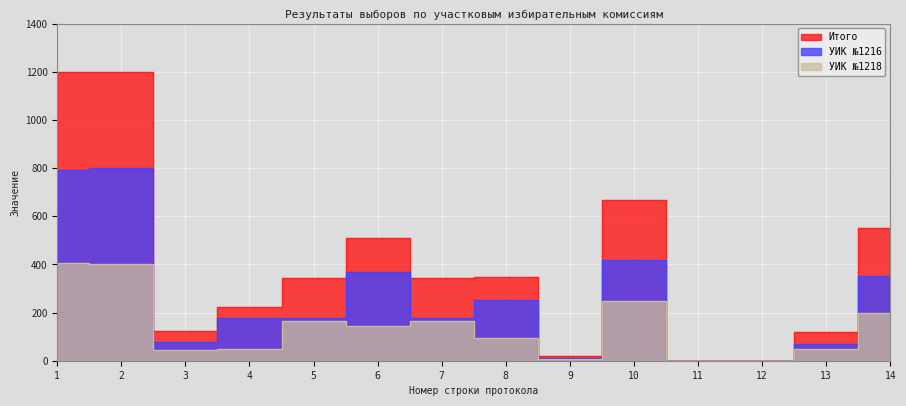

Does the chart display data point markers on the line(s)?

No